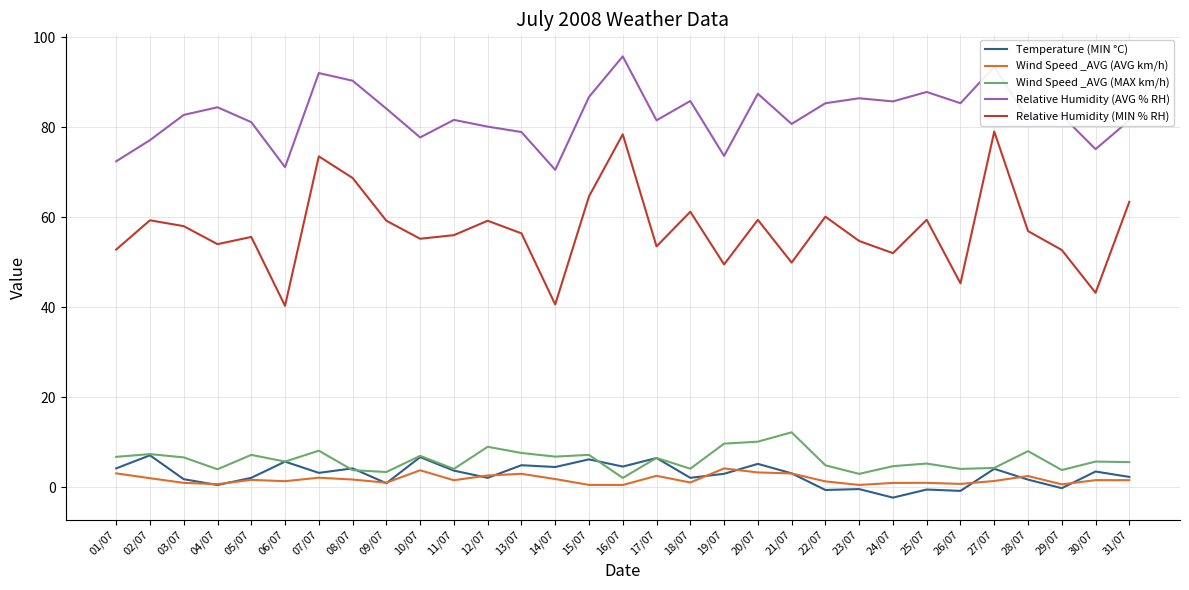

Which series has the largest total across all categories?

Relative Humidity (AVG % RH)